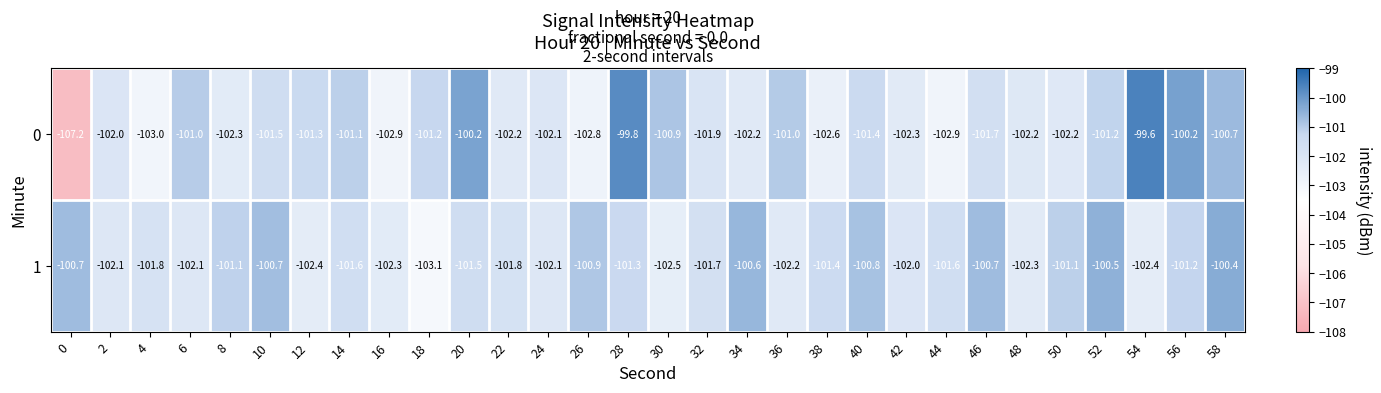

What is the greatest value displayed?

-99.6